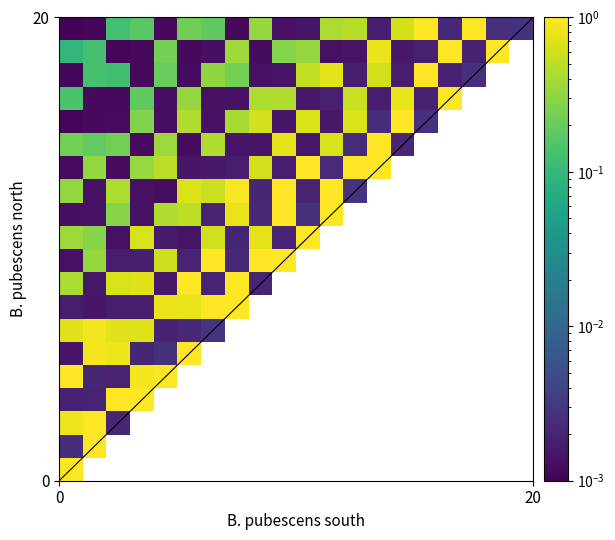

How many series are shown in this chart?

20